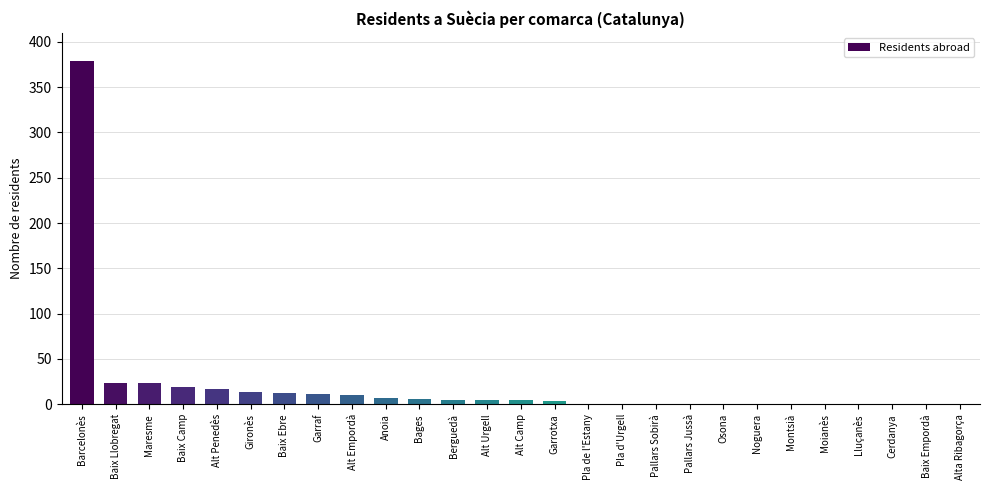

The chart shows a value of 0 at Montsià. True or false?

True